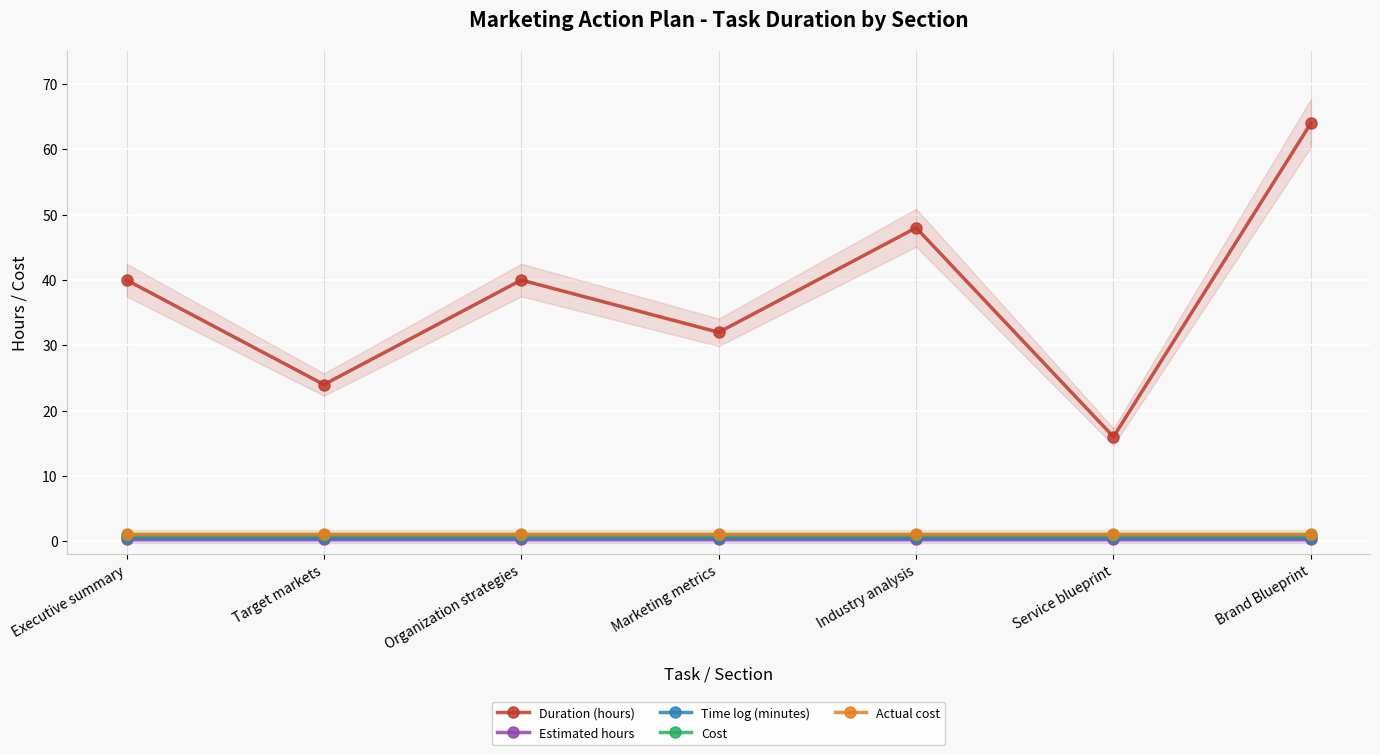

What is the label of the 3rd point from the left?

Organization strategies